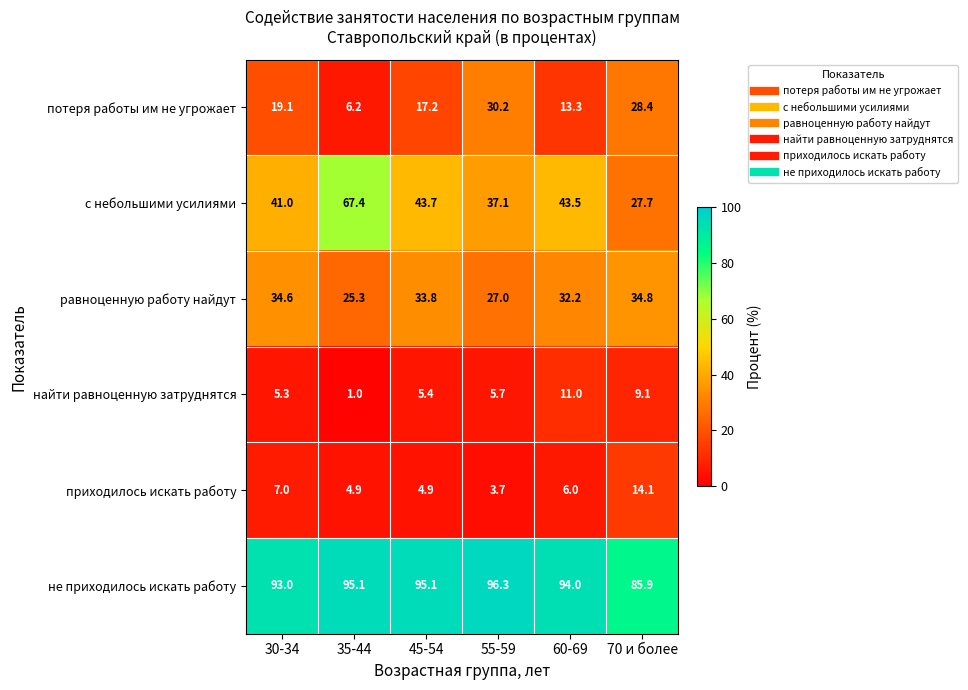

Which series changed the most between 55-59 and 60-69?

потеря работы им не угрожает